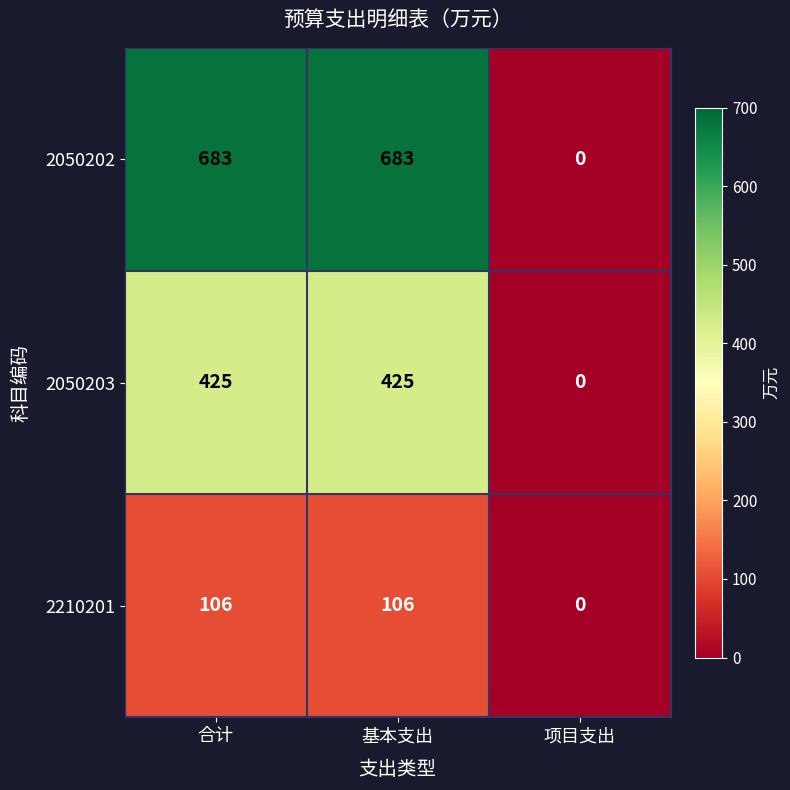

Reading right to left, list all the values displayed in this chart.

2050202: 项目支出=0	基本支出=683	合计=683
2050203: 项目支出=0	基本支出=425	合计=425
2210201: 项目支出=0	基本支出=106	合计=106